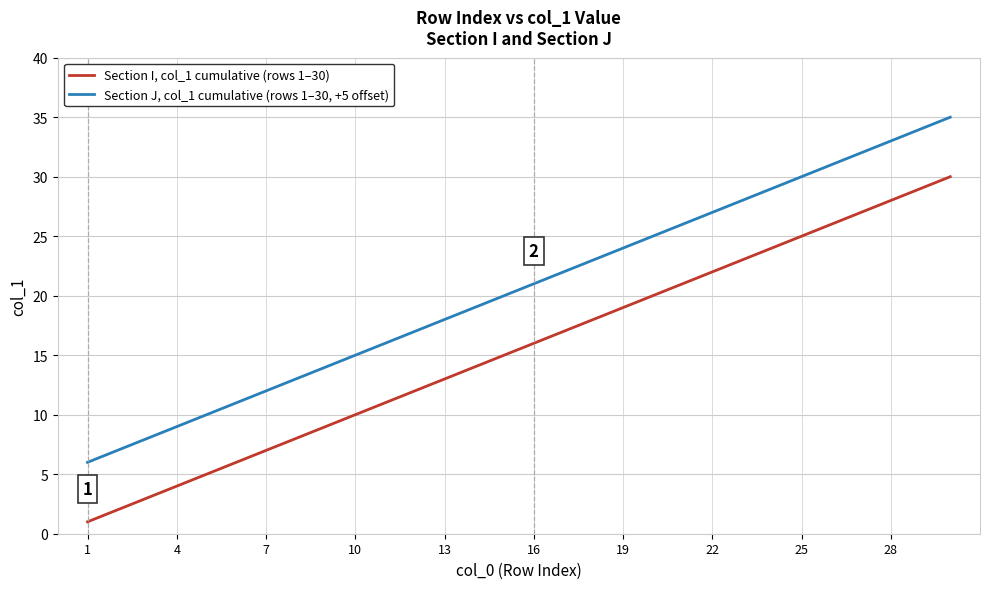

Rank the series by their maximum value, from lowest to highest.

Section I, col_1 cumulative (rows 1–30), Section J, col_1 cumulative (rows 1–30, +5 offset)